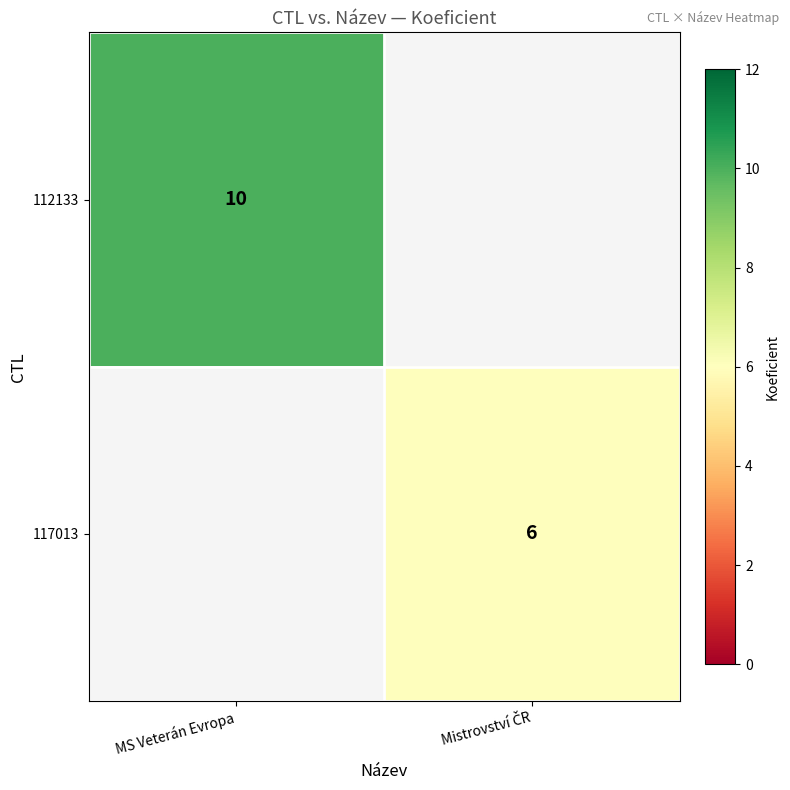

True or false: 112133 has a value of 5 at MS Veterán Evropa.

False